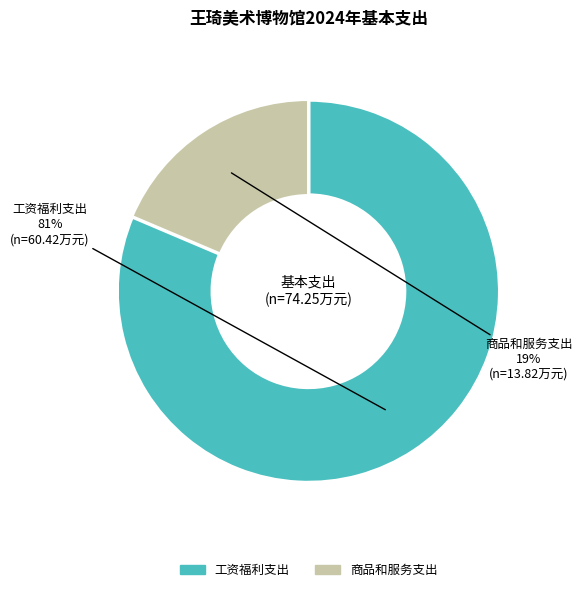

True or false: 工资福利支出 accounts for 81% of the total.

True